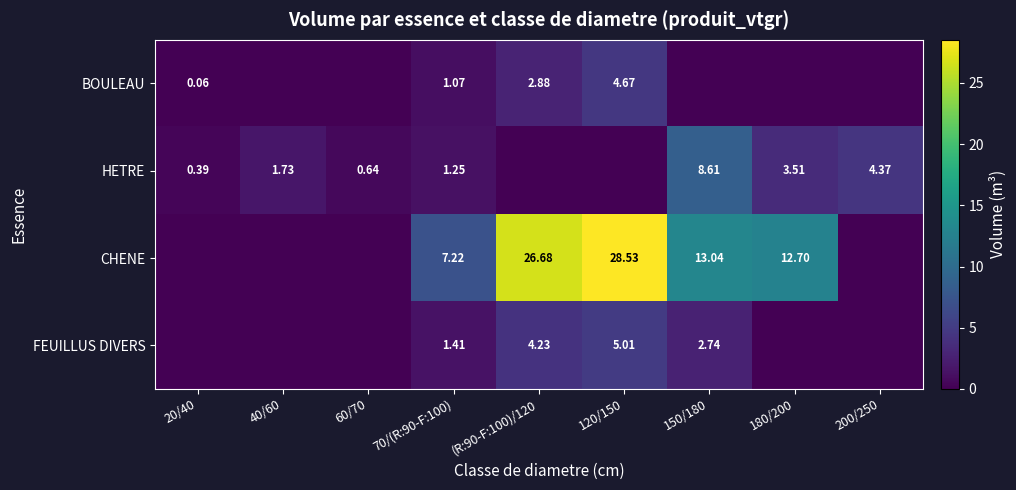

Is the value of CHENE at 120/150 greater than the value of HETRE at 200/250?

Yes